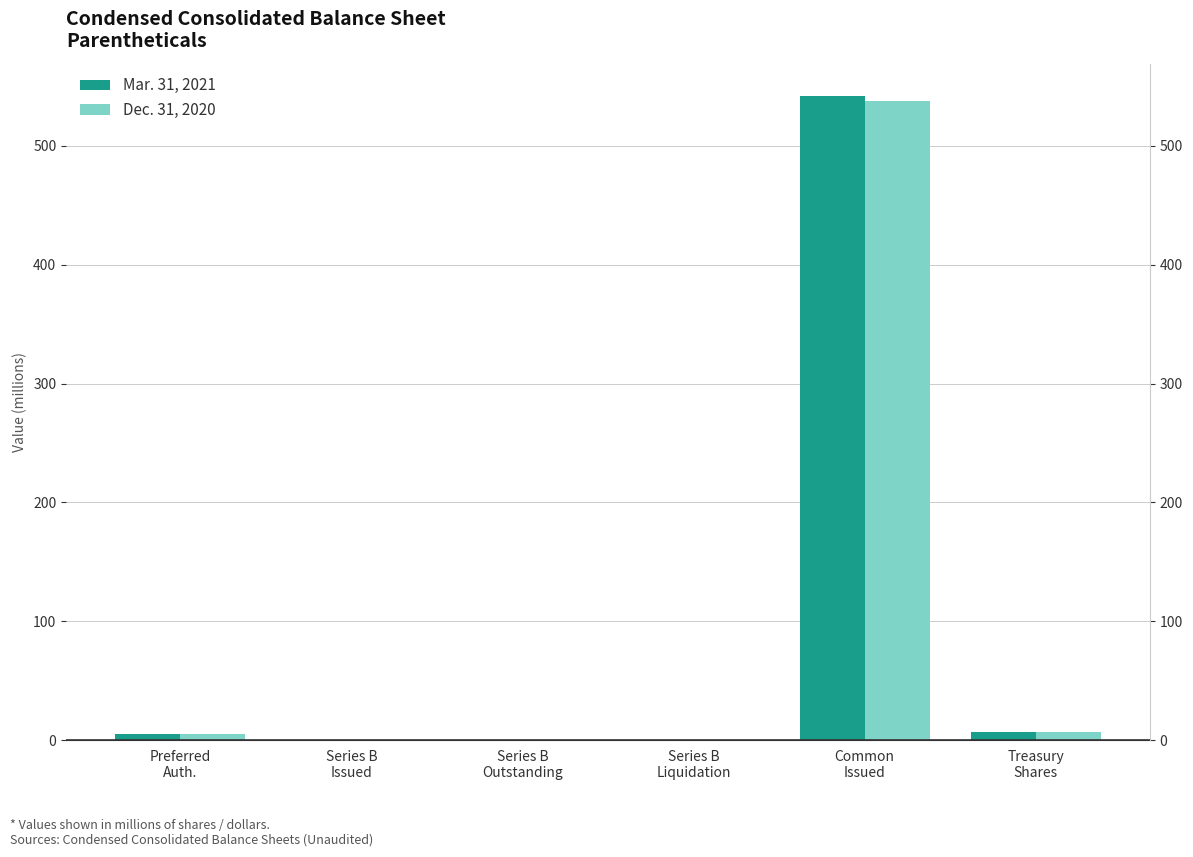

What is the value of the Dec. 31, 2020 bar at the 2nd from the left?

0.2